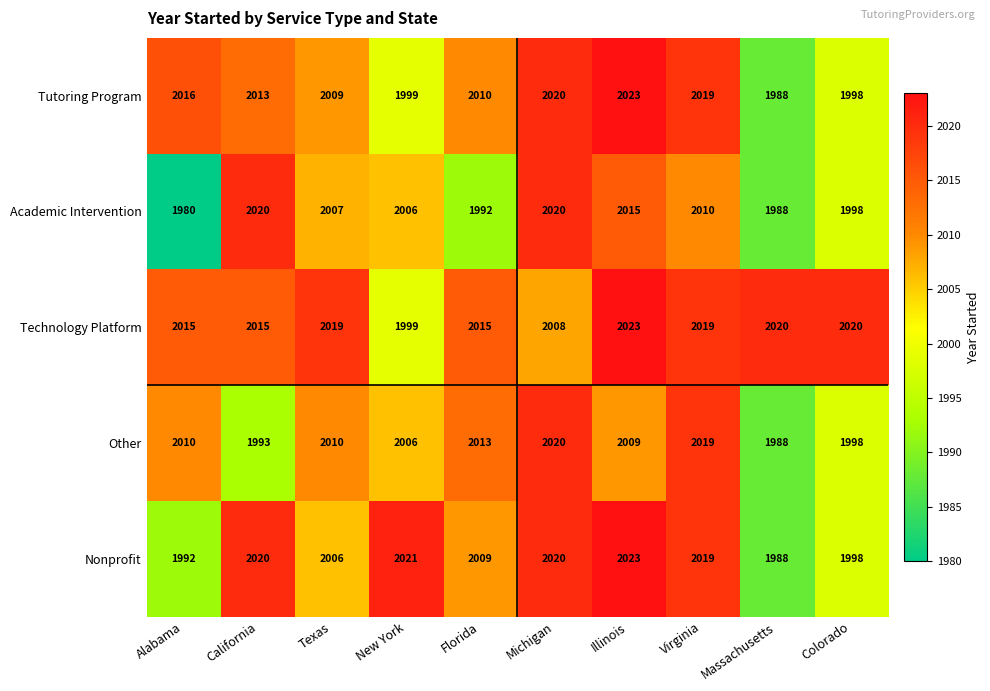

Where does the Tutoring Program series first go above 2013?

Alabama